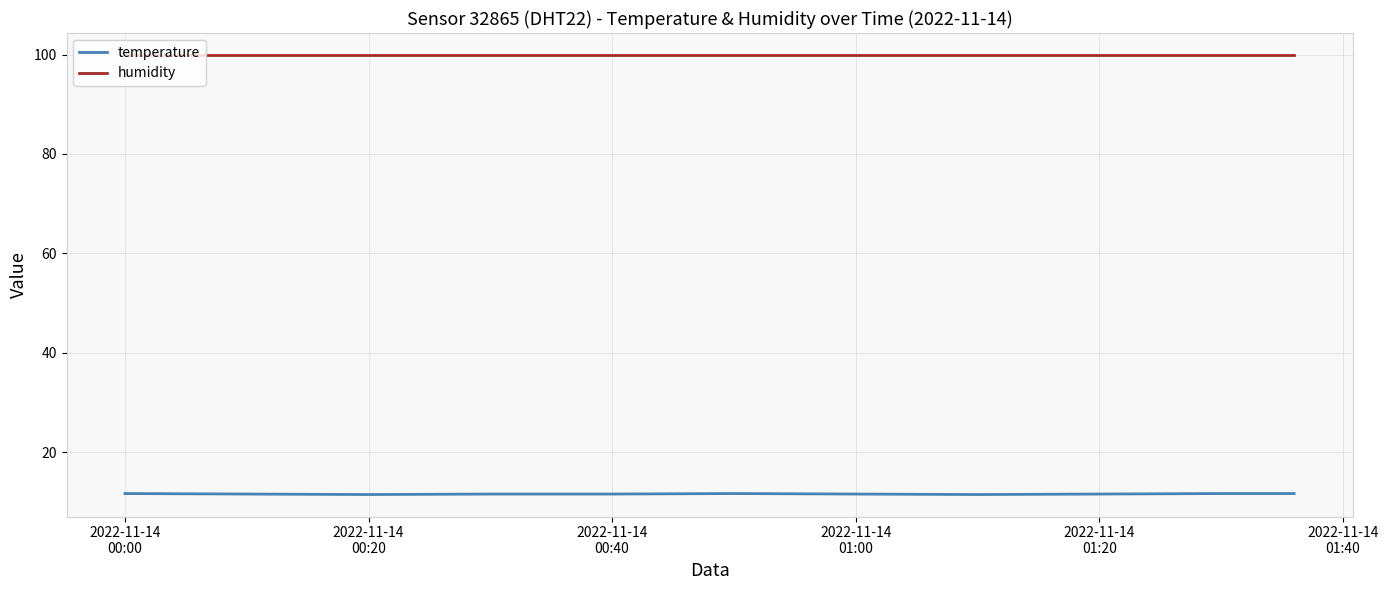

What is the smallest value displayed?

11.5